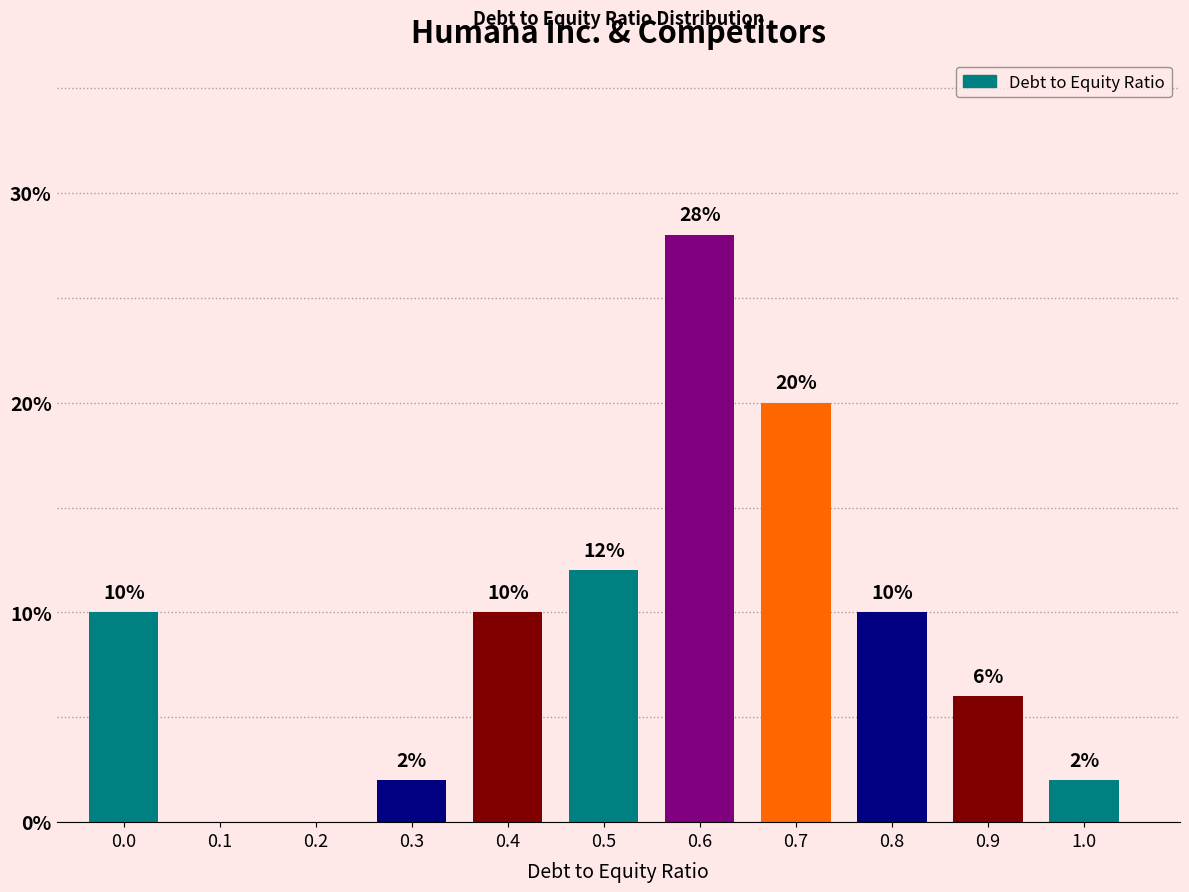

Reading right to left, list all the values displayed in this chart.

1.0=2.0	0.9=6.0	0.8=10.0	0.7=20.0	0.6=28.0	0.5=12.0	0.4=10.0	0.3=2.0	0.2=0.0	0.1=0.0	0.0=10.0